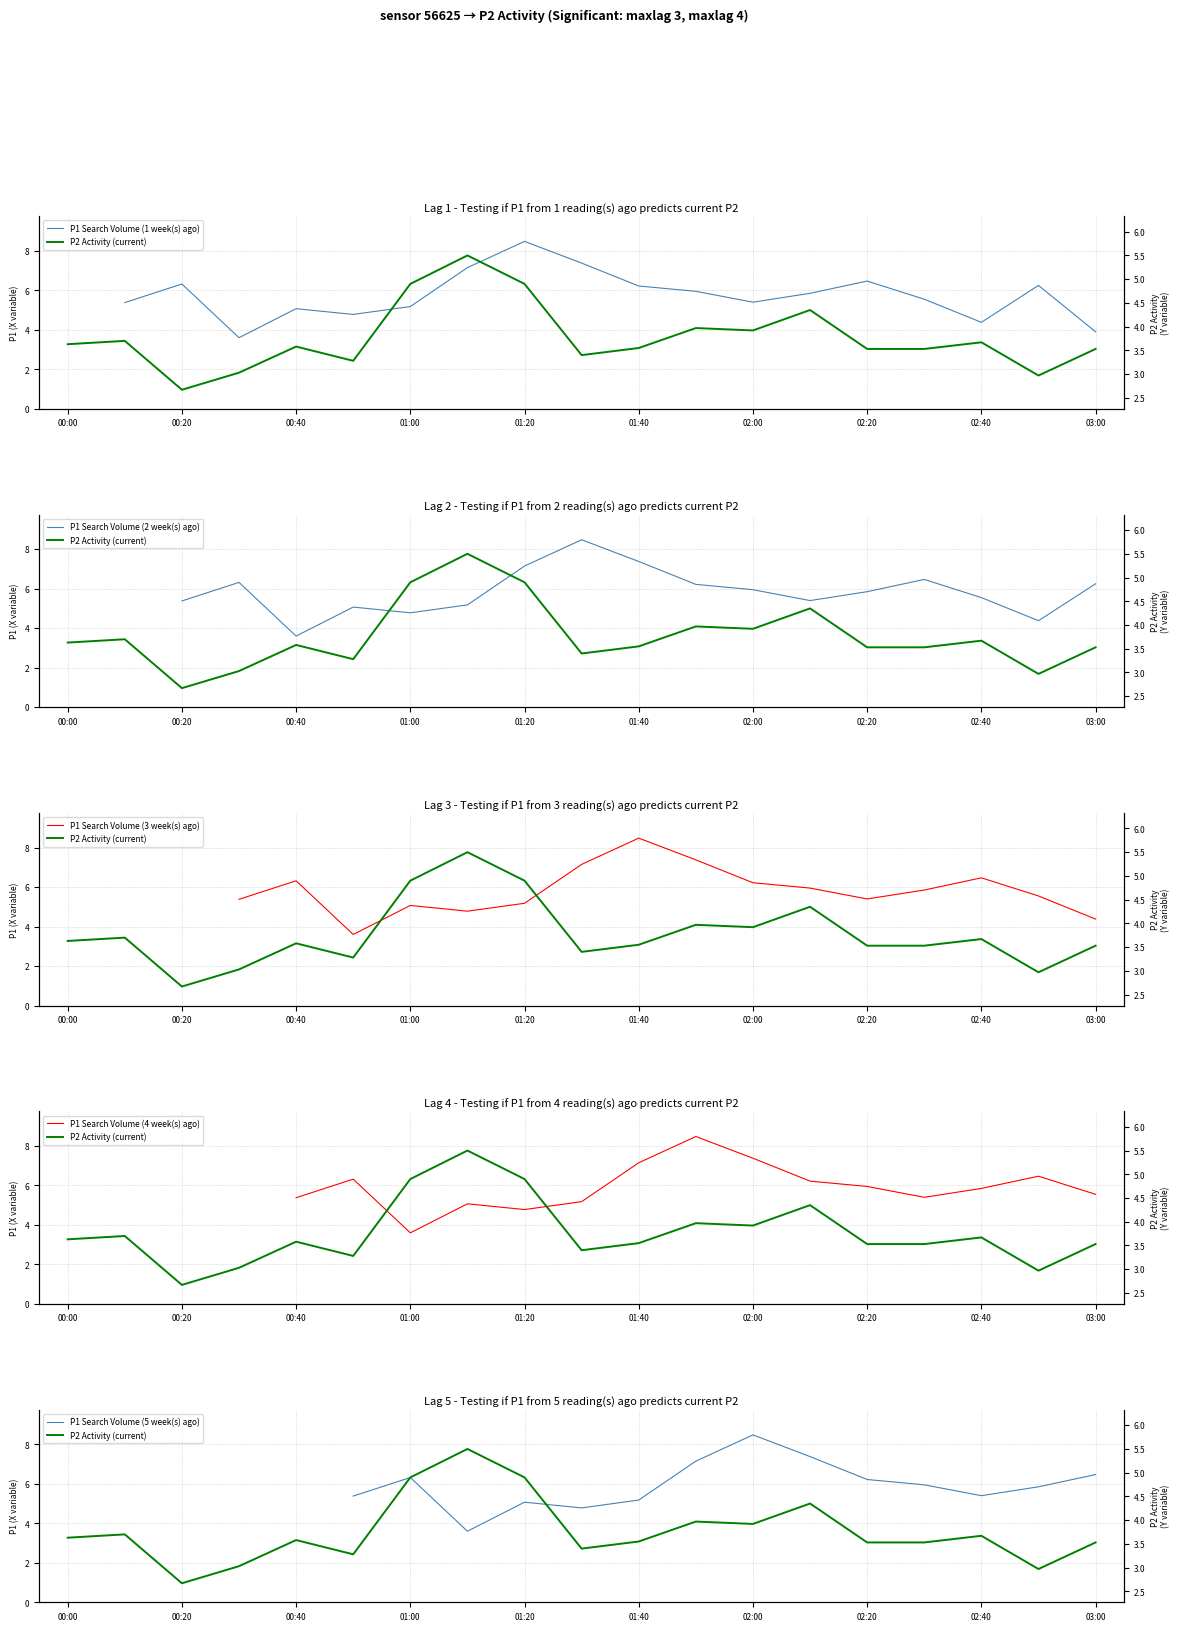

List the labels in order of value, largest first.

01:10, 01:00, 01:20, 02:10, 01:50, 02:00, 00:10, 02:40, 00:00, 00:40, 01:40, 02:20, 02:30, 03:00, 01:30, 00:50, 00:30, 02:50, 00:20